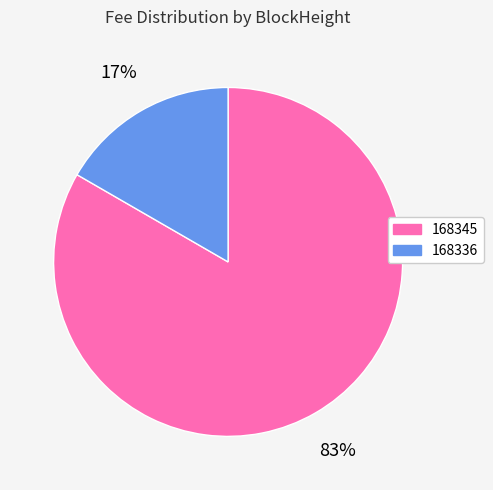

What is the smallest slice in the pie chart?

168336